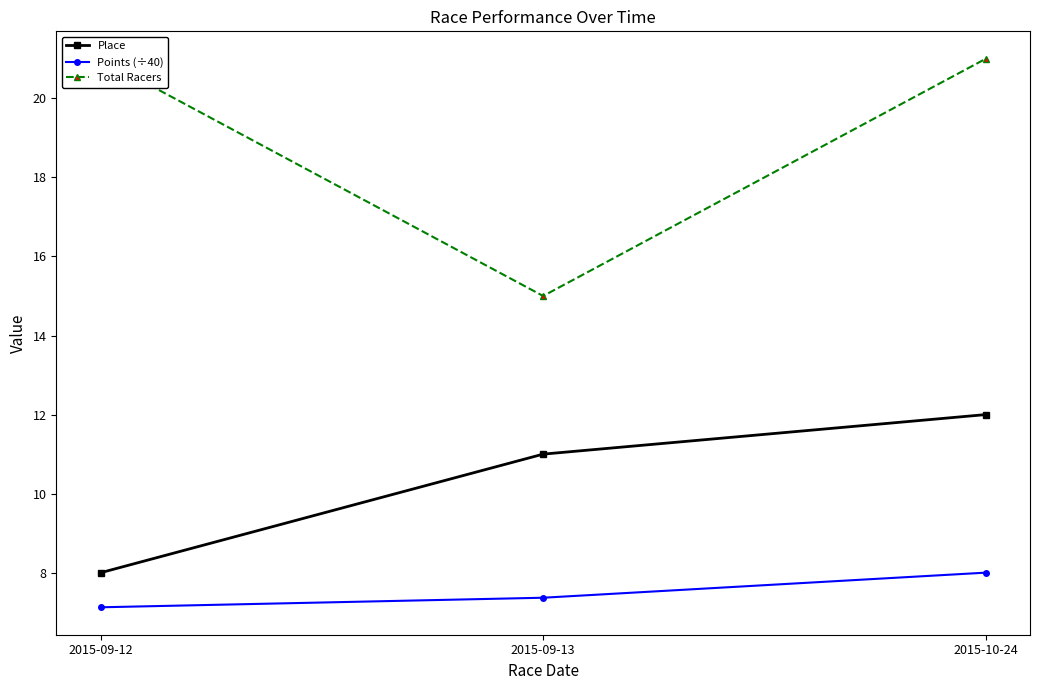

What is the sum of the Total Racers values at 2015-09-13 and 2015-09-12?

36.0